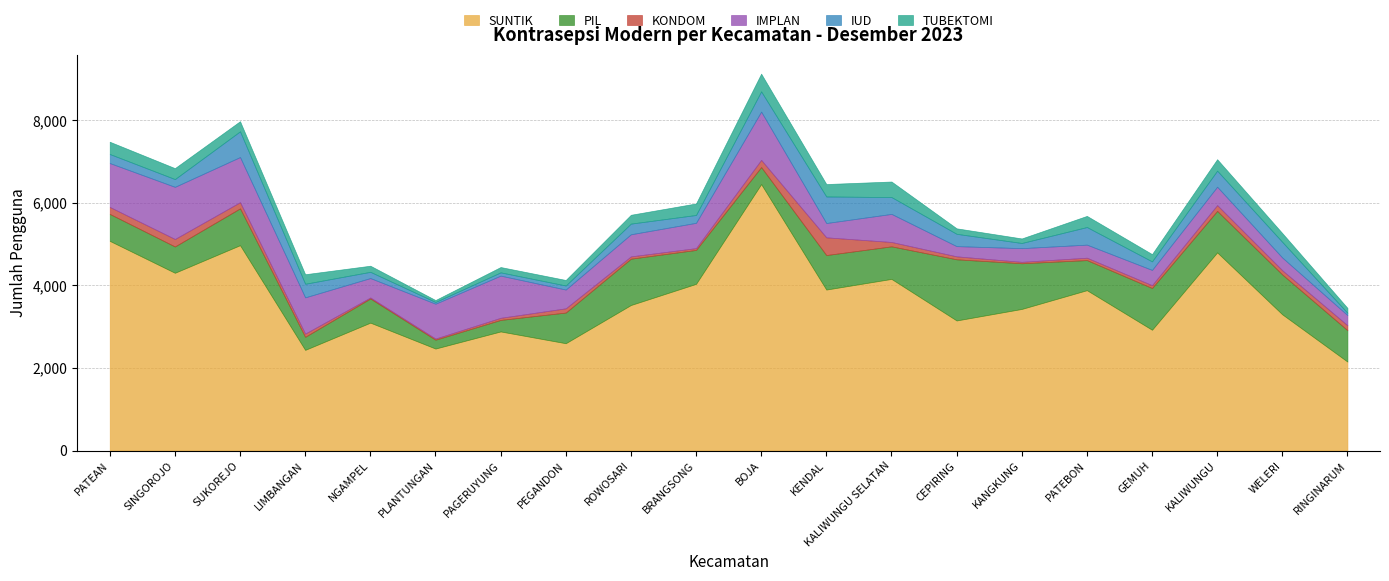

Reading left to right, transcribe all the data shown in this chart.

SUNTIK: PATEAN=5075	SINGOROJO=4302	SUKOREJO=4970	LIMBANGAN=2436	NGAMPEL=3095	PLANTUNGAN=2468	PAGERUYUNG=2882	PEGANDON=2597	ROWOSARI=3522	BRANGSONG=4034	BOJA=6449	KENDAL=3896	KALIWUNGU SELATAN=4154	CEPIRING=3148	KANGKUNG=3427	PATEBON=3881	GEMUH=2923	KALIWUNGU=4796	WELERI=3296	RINGINARUM=2152
PIL: PATEAN=652	SINGOROJO=637	SUKOREJO=891	LIMBANGAN=316	NGAMPEL=585	PLANTUNGAN=214	PAGERUYUNG=279	PEGANDON=742	ROWOSARI=1121	BRANGSONG=821	BOJA=412	KENDAL=835	KALIWUNGU SELATAN=788	CEPIRING=1480	KANGKUNG=1105	PATEBON=728	GEMUH=1010	KALIWUNGU=1004	WELERI=964	RINGINARUM=760
KONDOM: PATEAN=169	SINGOROJO=181	SUKOREJO=150	LIMBANGAN=78	NGAMPEL=24	PLANTUNGAN=28	PAGERUYUNG=51	PEGANDON=103	ROWOSARI=56	BRANGSONG=44	BOJA=174	KENDAL=429	KALIWUNGU SELATAN=106	CEPIRING=72	KANGKUNG=35	PATEBON=58	GEMUH=69	KALIWUNGU=141	WELERI=102	RINGINARUM=120
IMPLAN: PATEAN=1062	SINGOROJO=1262	SUKOREJO=1092	LIMBANGAN=877	NGAMPEL=470	PLANTUNGAN=843	PAGERUYUNG=1021	PEGANDON=454	ROWOSARI=535	BRANGSONG=612	BOJA=1168	KENDAL=346	KALIWUNGU SELATAN=679	CEPIRING=247	KANGKUNG=331	PATEBON=316	GEMUH=369	KALIWUNGU=444	WELERI=308	RINGINARUM=245
IUD: PATEAN=219	SINGOROJO=188	SUKOREJO=623	LIMBANGAN=329	NGAMPEL=151	PLANTUNGAN=42	PAGERUYUNG=79	PEGANDON=98	ROWOSARI=258	BRANGSONG=190	BOJA=490	KENDAL=643	KALIWUNGU SELATAN=408	CEPIRING=298	KANGKUNG=125	PATEBON=426	GEMUH=207	KALIWUNGU=389	WELERI=379	RINGINARUM=54
TUBEKTOMI: PATEAN=297	SINGOROJO=265	SUKOREJO=245	LIMBANGAN=231	NGAMPEL=148	PLANTUNGAN=47	PAGERUYUNG=129	PEGANDON=134	ROWOSARI=214	BRANGSONG=279	BOJA=429	KENDAL=301	KALIWUNGU SELATAN=376	CEPIRING=133	KANGKUNG=110	PATEBON=270	GEMUH=176	KALIWUNGU=277	WELERI=213	RINGINARUM=121